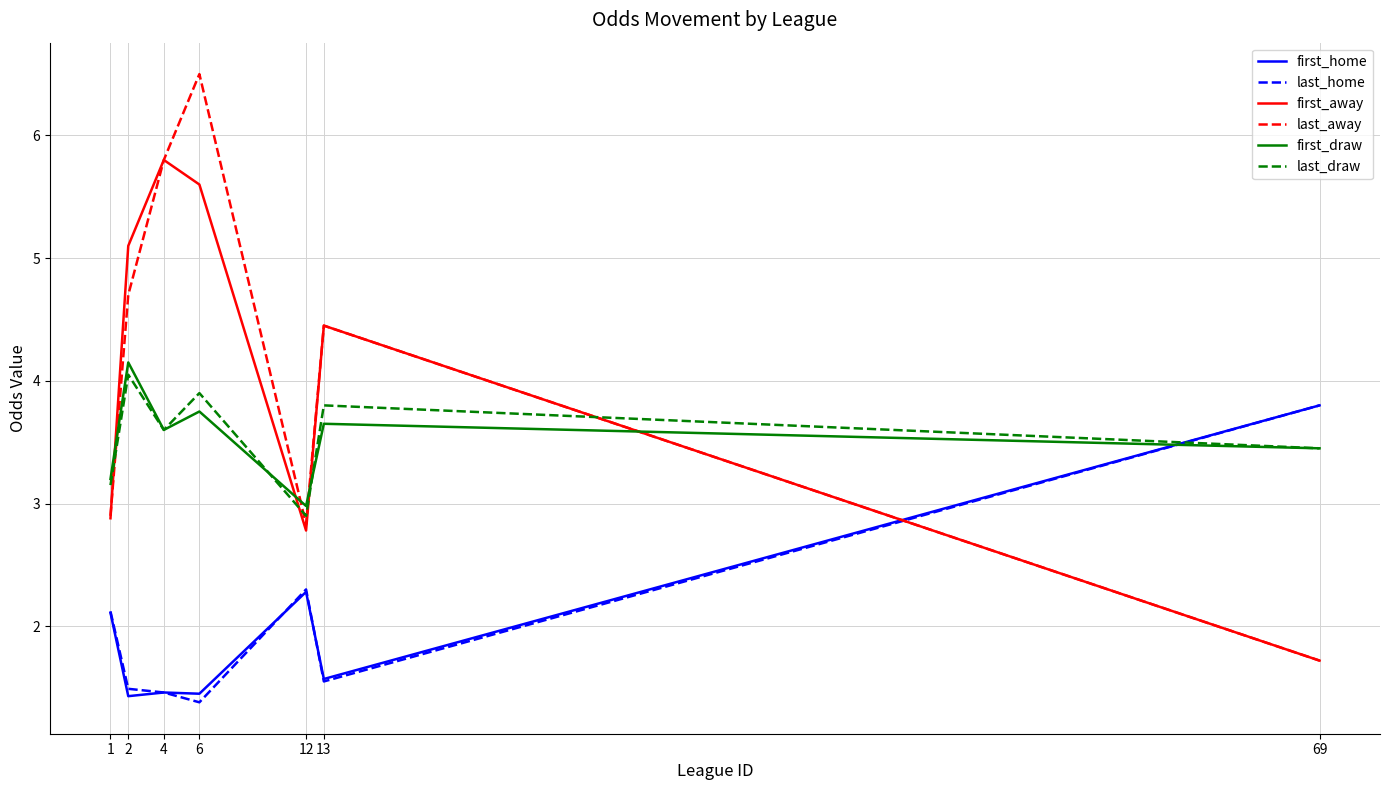

What is the maximum value for first_away?

5.8